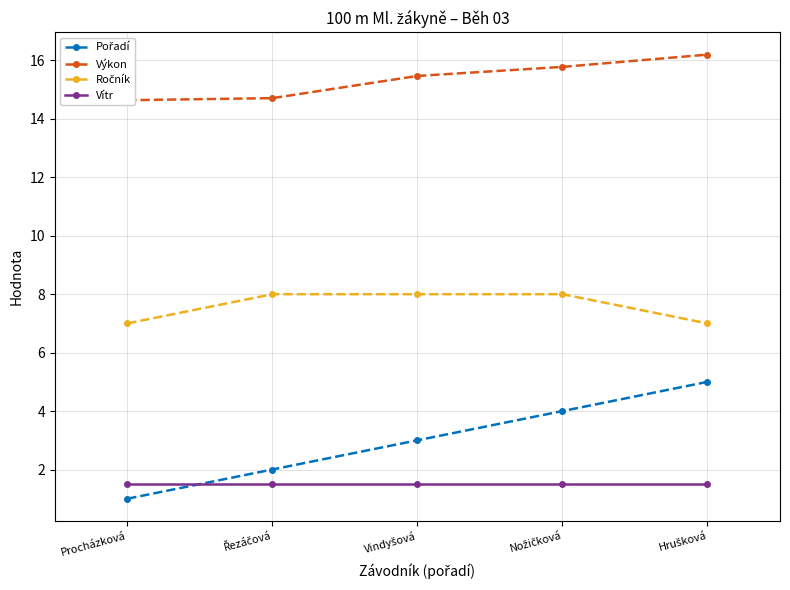

True or false: Ročník has a value of 8.0 at Nožičková.

True